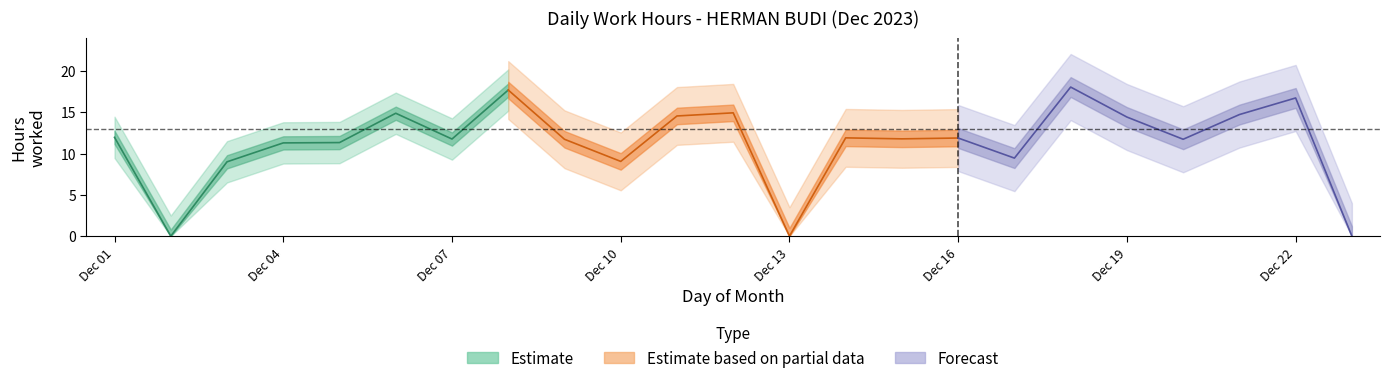

Rank the categories by value from lowest to highest.

2, 13, 23, 3, 10, 17, 4, 5, 9, 20, 7, 15, 16, 14, 1, 19, 11, 21, 6, 12, 22, 8, 18